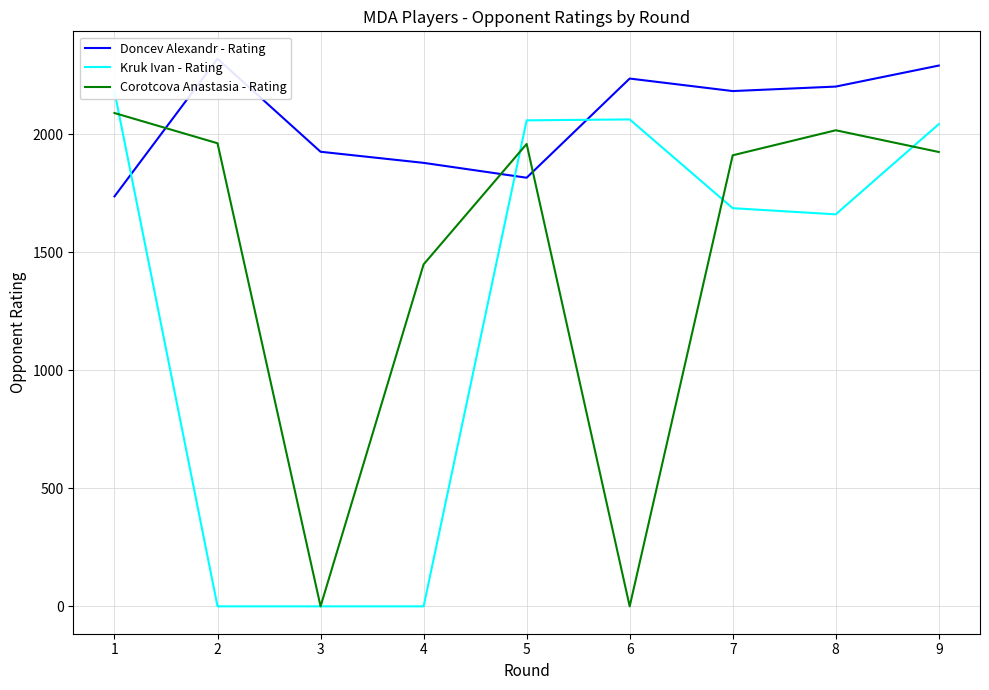

Which has a higher value, 7 or 5?

7